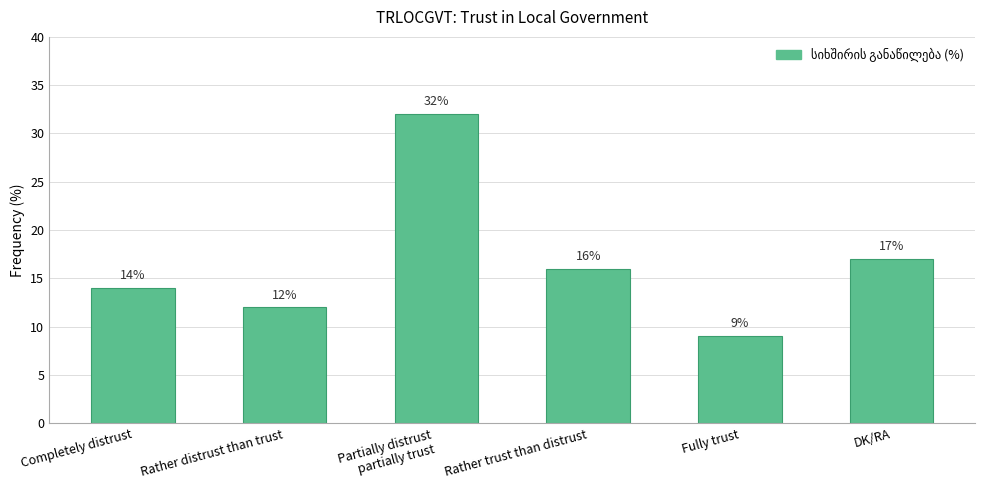

Does the chart contain any negative values?

No